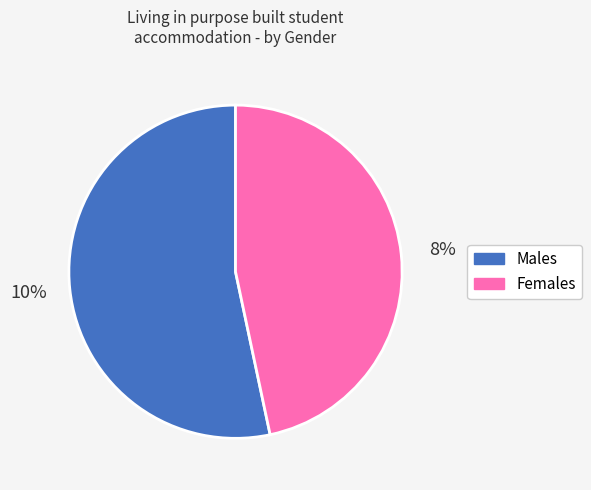

To the nearest percent, what percentage of the pie is Males?

53%